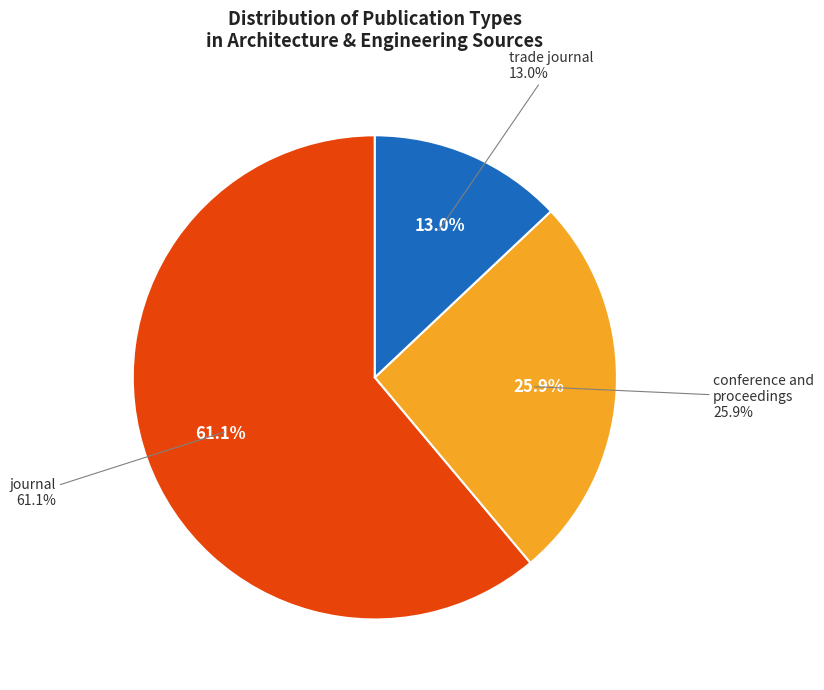

How many slices are in this pie chart?

3